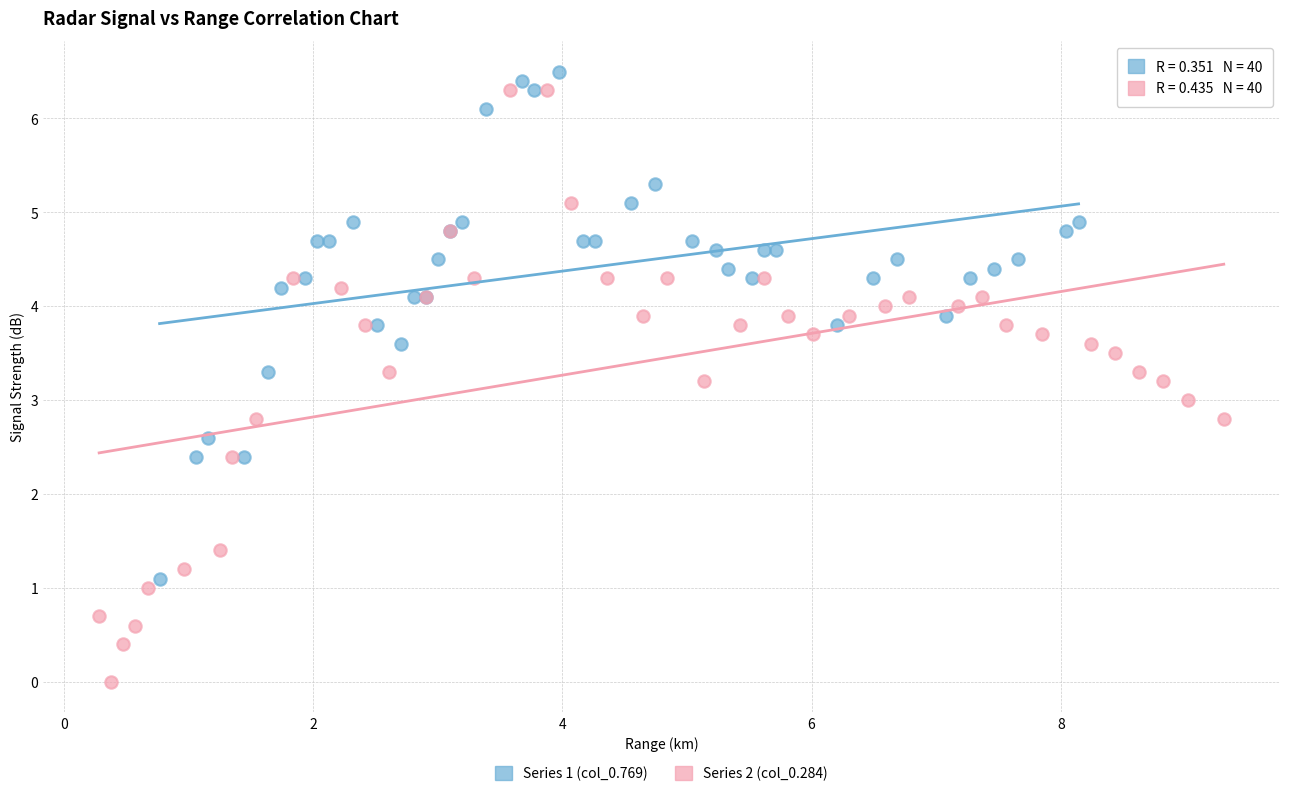

Which series has the largest Y range (max minus min)?

Series 2 (col_0.284)